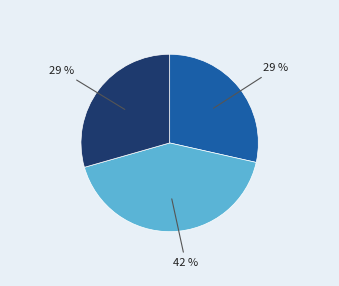

To the nearest percent, what is the average slice percentage?

33%